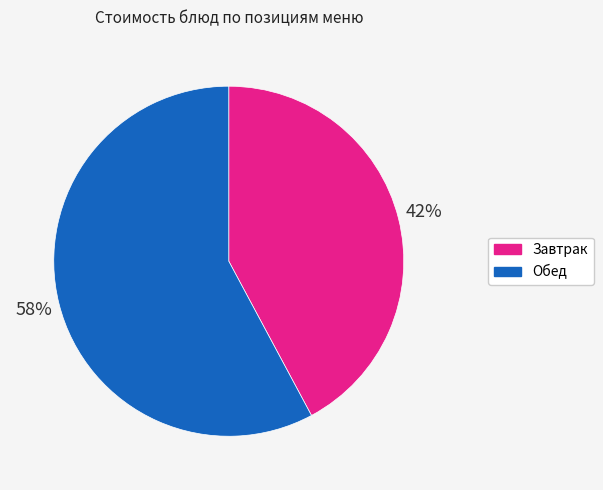

Is there any slice that represents more than half of the pie?

Yes